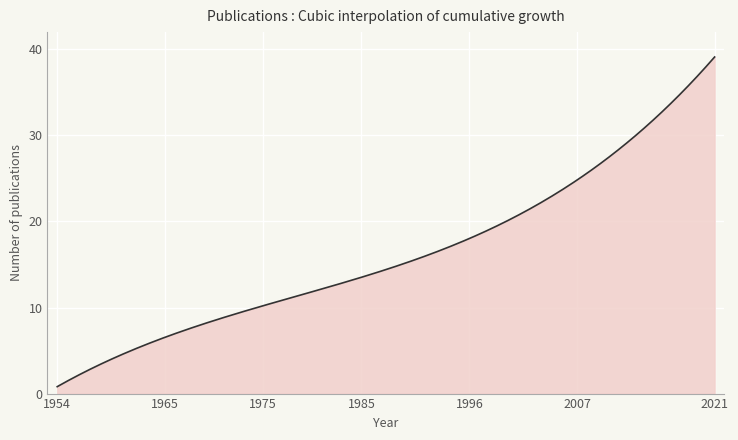

What is the greatest value displayed?

39.1